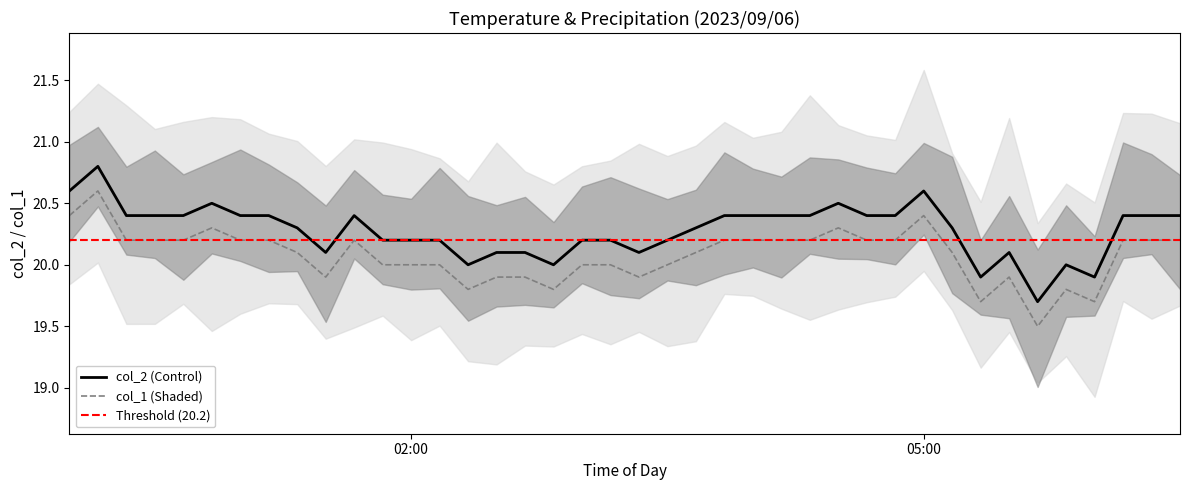

True or false: col_2 (Control) and col_1 (Shaded) intersect in this chart.

False